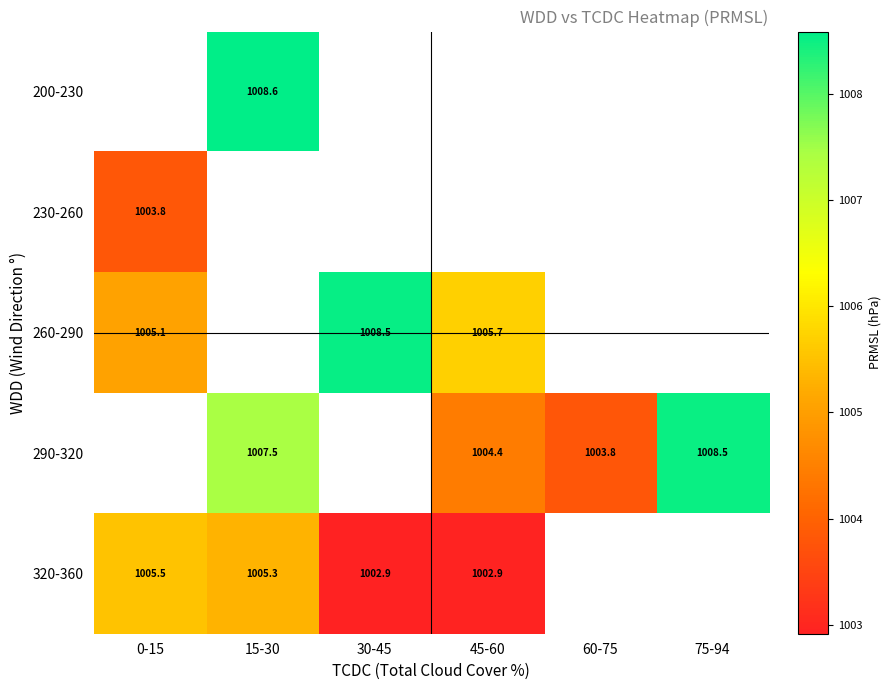

Is the value of 290-320 at 45-60 greater than the value of 200-230 at 15-30?

No